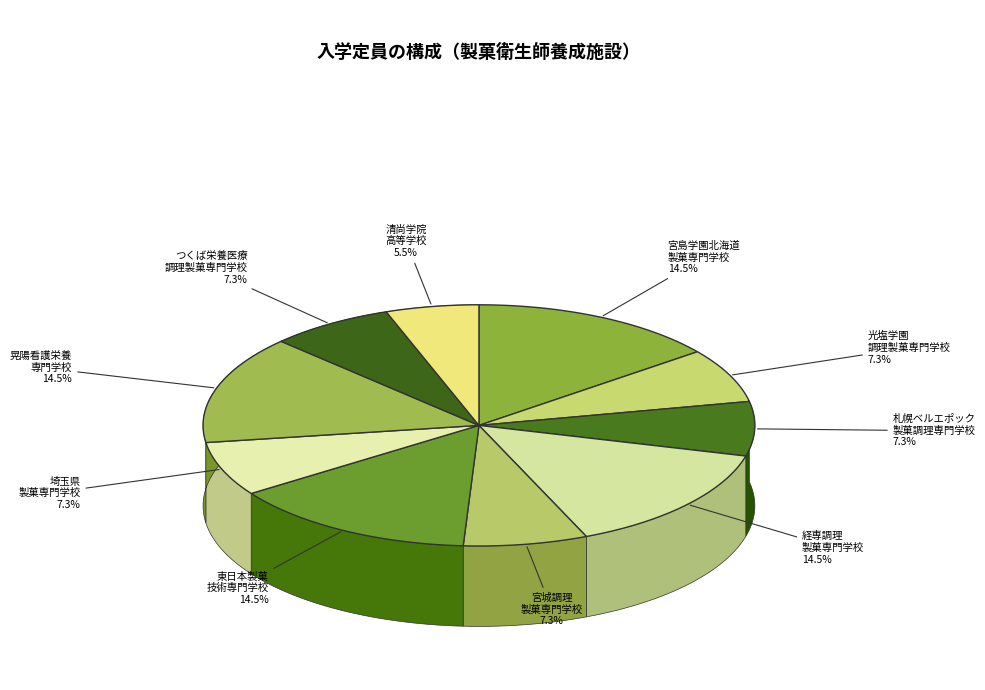

To the nearest percent, what is the average slice percentage?

10%